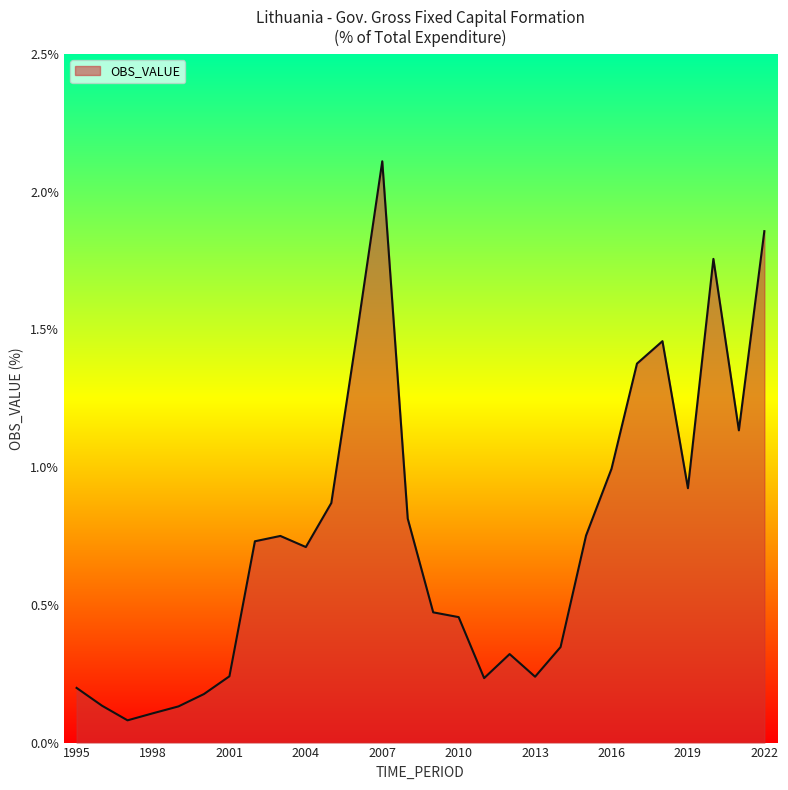

What is the difference between the maximum and minimum values?

2.0